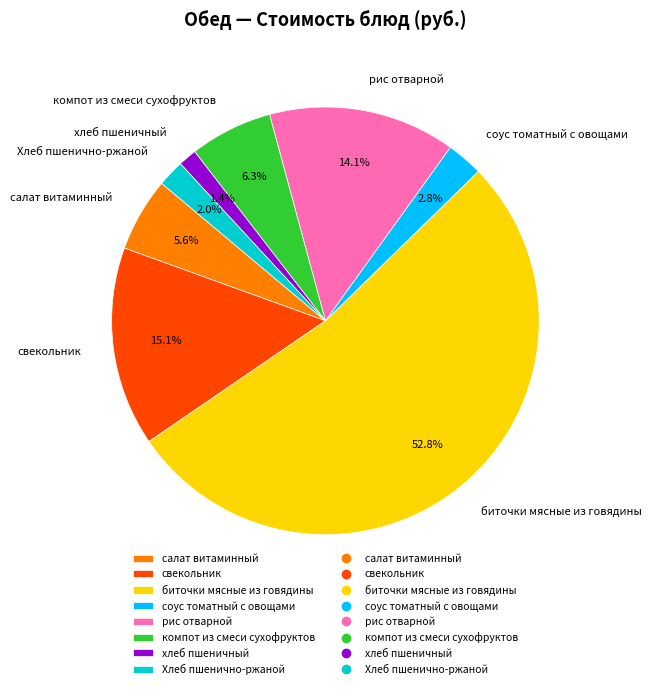

True or false: Хлеб пшенично-ржаной accounts for 2% of the total.

True